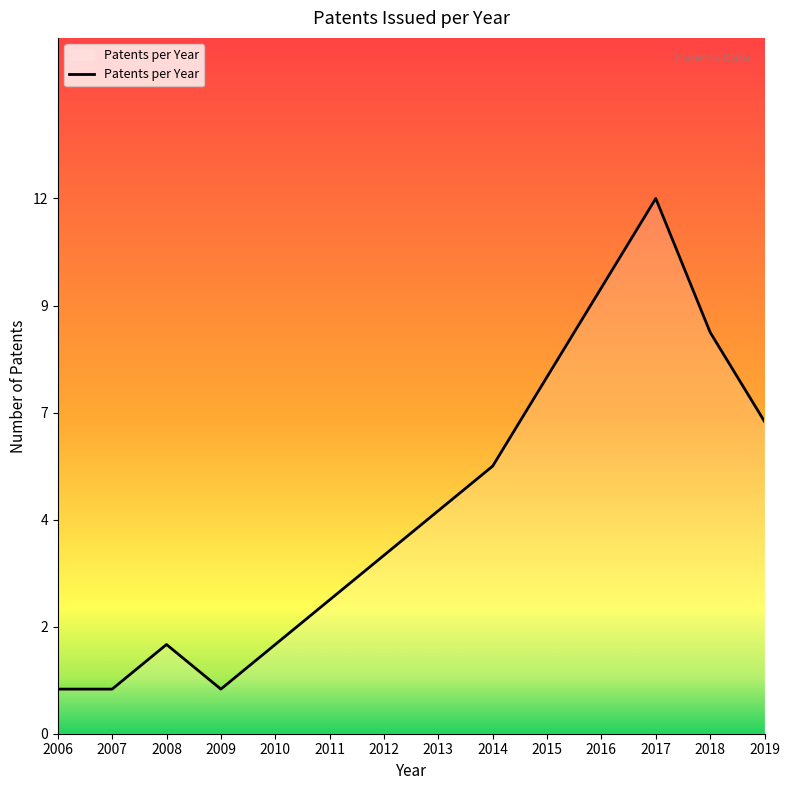

What is the smallest value displayed?

1